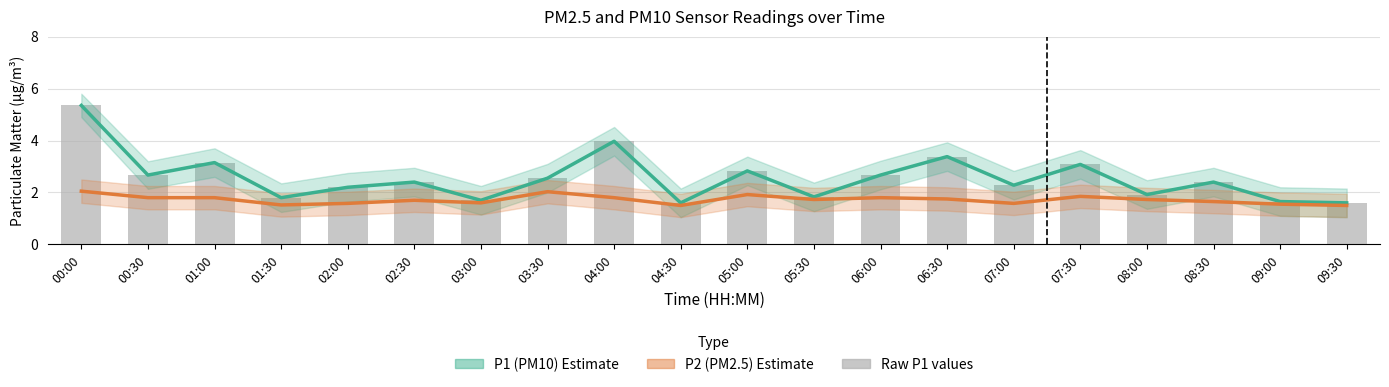

What is the label of the 17th bar from the left?

08:00